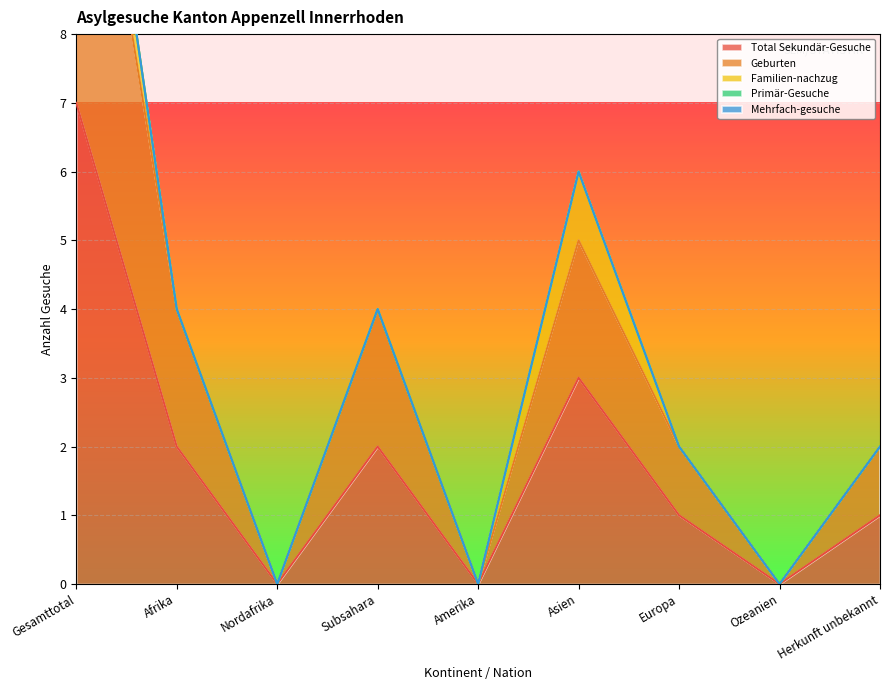

Does the chart display data point markers on the line(s)?

No